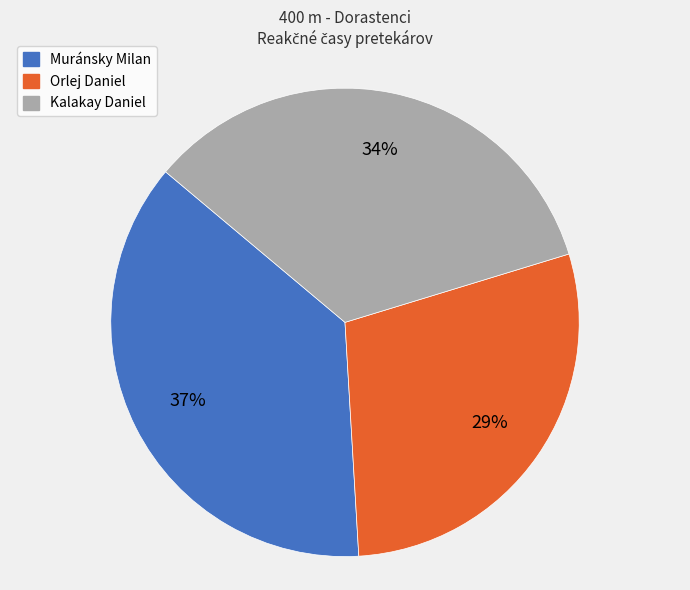

How many segments does this pie chart have?

3